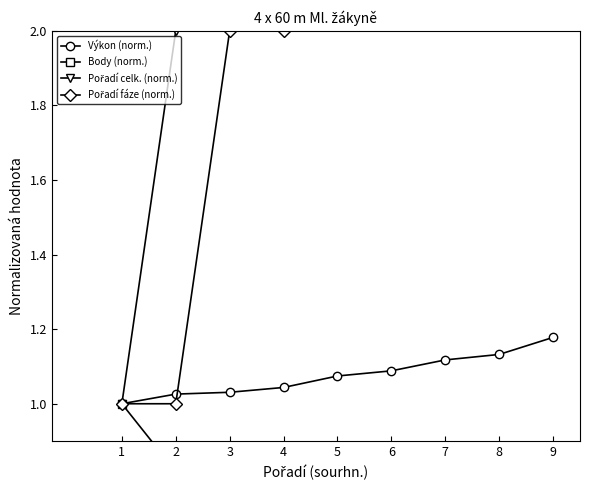

At which category does the chart reach its minimum across all series?

9